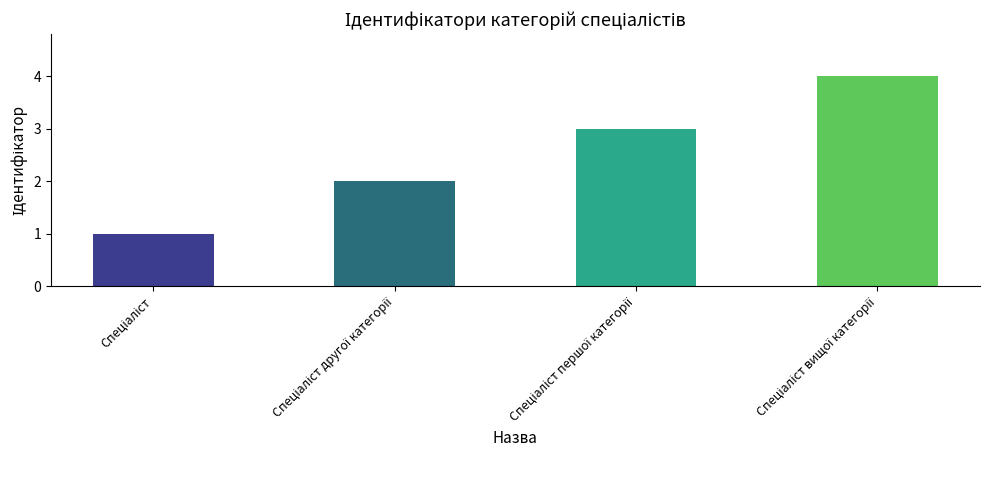

What is the greatest value displayed?

4